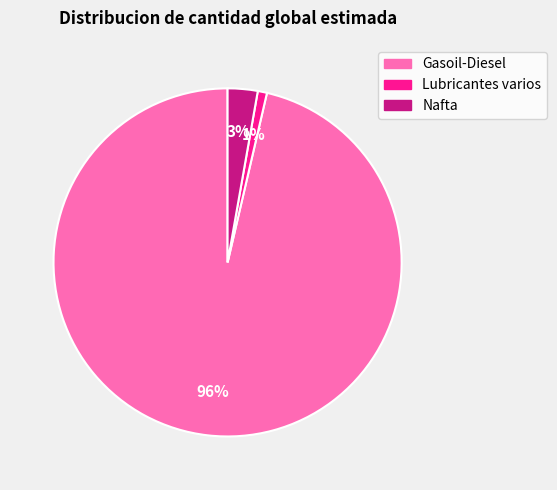

The Nafta slice represents 3% of the pie. True or false?

True